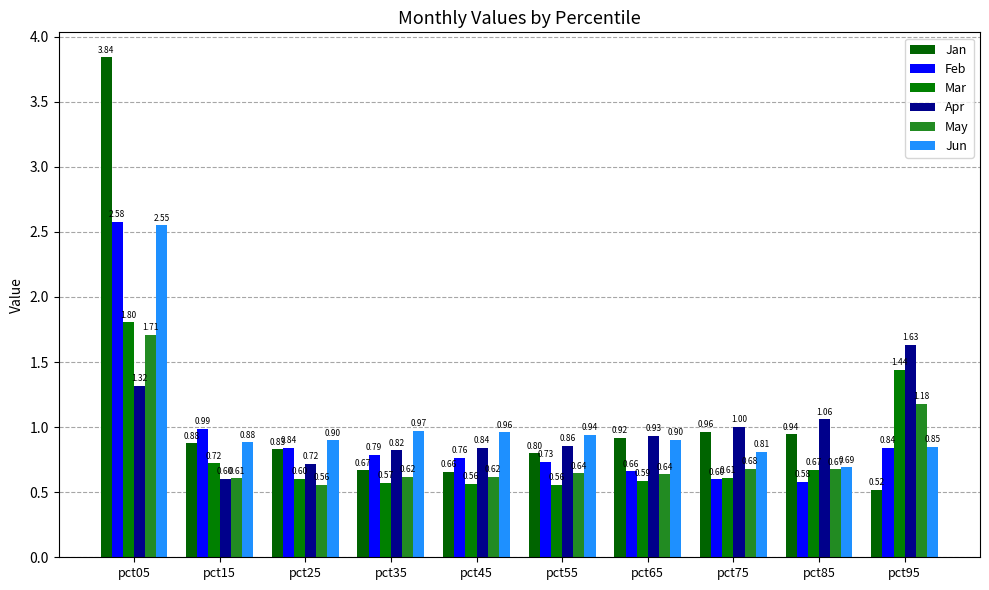

What are all the series names shown in the legend?

Jan, Feb, Mar, Apr, May, Jun